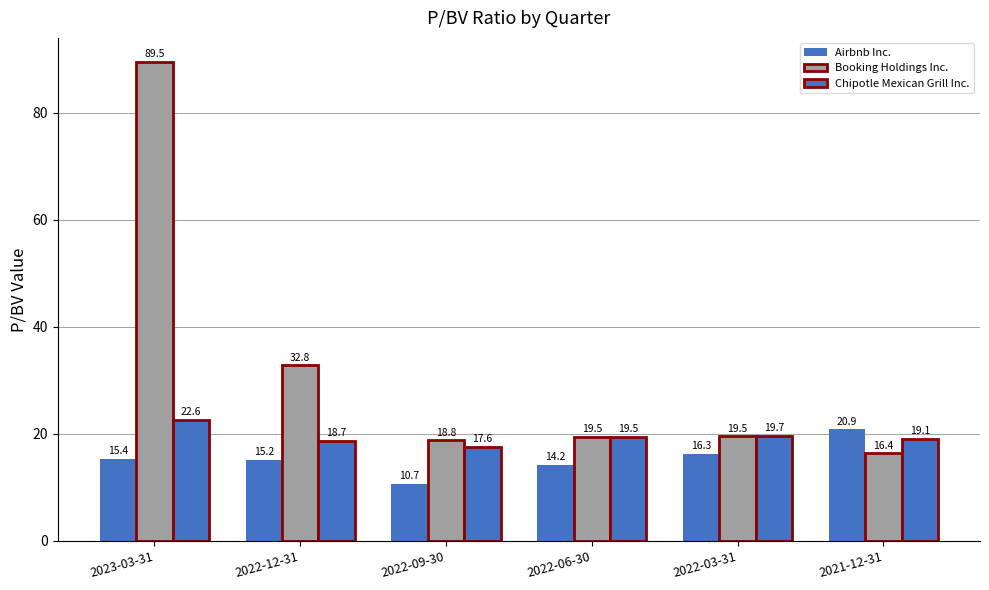

What is the label of the 1st bar from the right?

2021-12-31